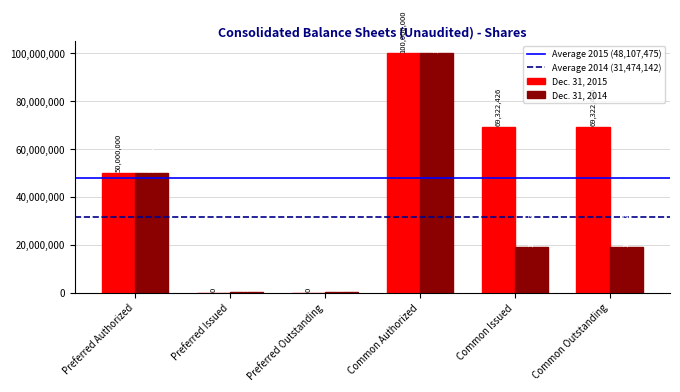

The value of Dec. 31, 2014 at Common Authorized is 100000000. True or false?

True